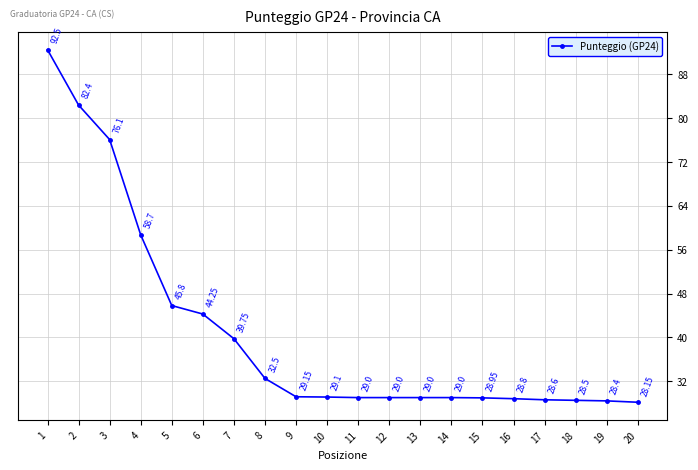

Count the number of categories in the chart.

20